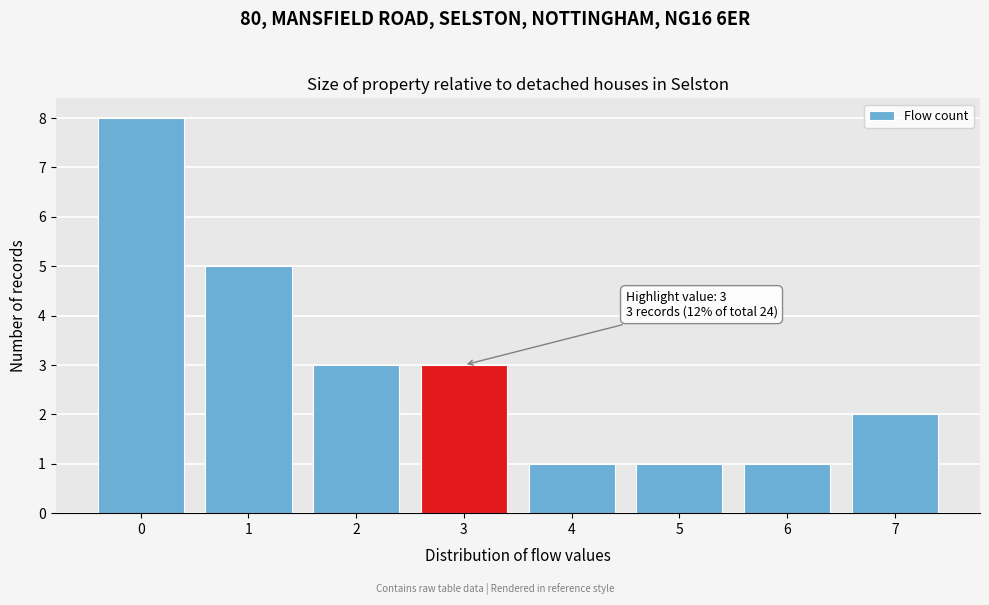

Reading right to left, transcribe all the data shown in this chart.

2	1	1	1	3	3	5	8